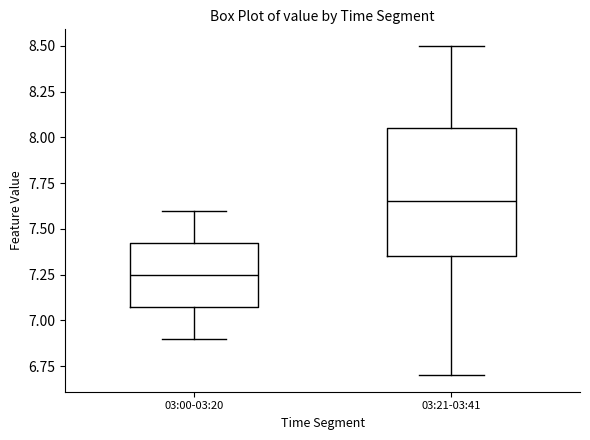

Which box's median line is the highest?

03:21-03:41